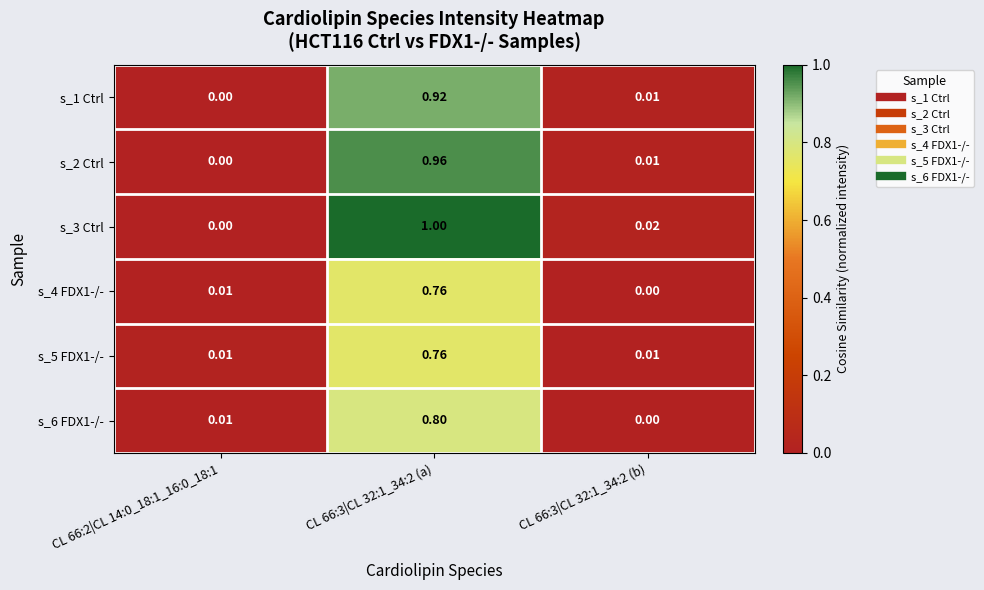

Is the value of s_6 FDX1-/- at CL 66:3|CL 32:1_34:2 (a) greater than the value of s_1 Ctrl at CL 66:2|CL 14:0_18:1_16:0_18:1?

Yes